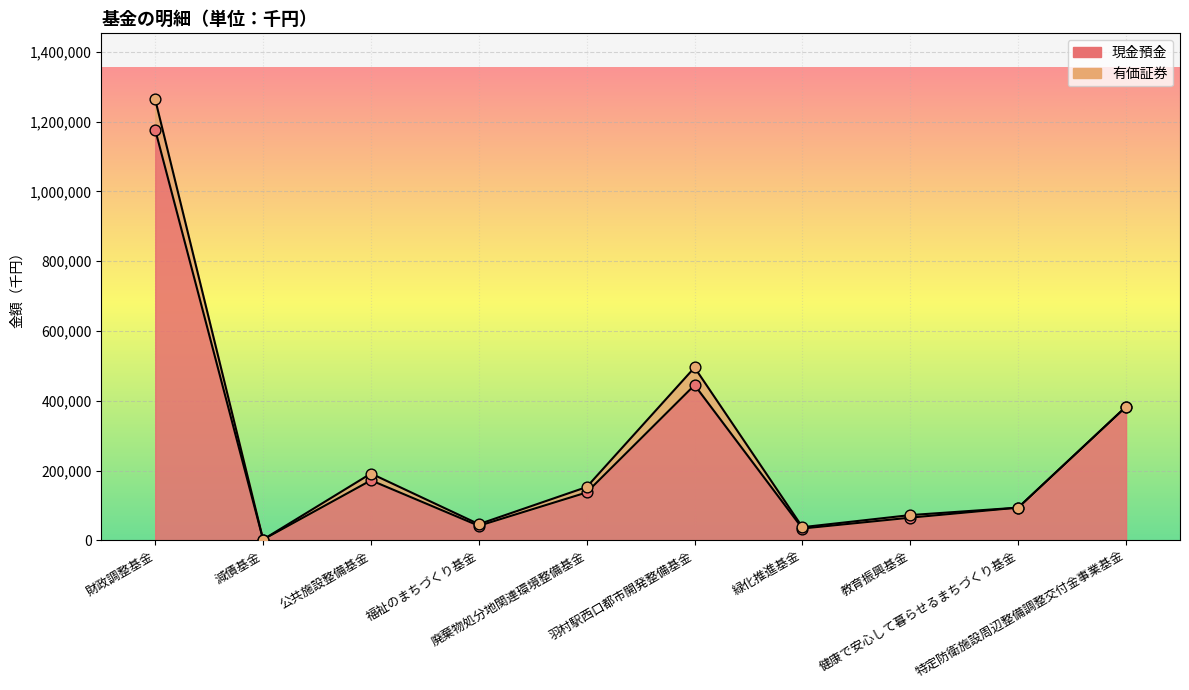

Between 教育振興基金 and 財政調整基金, which is larger?

財政調整基金